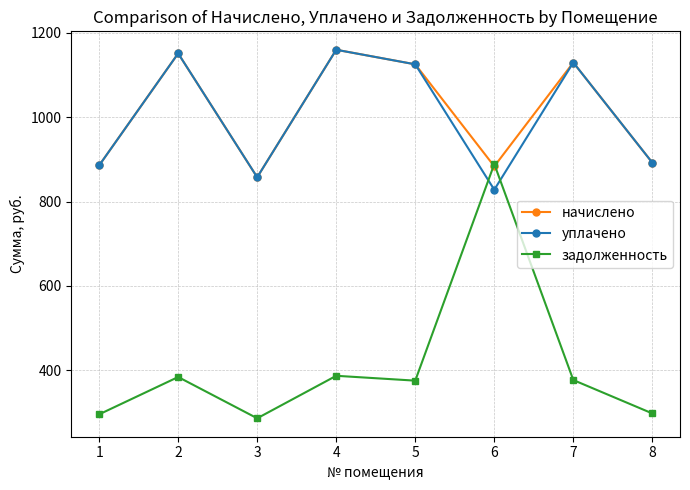

True or false: начислено has more than 1 interior local peaks.

True